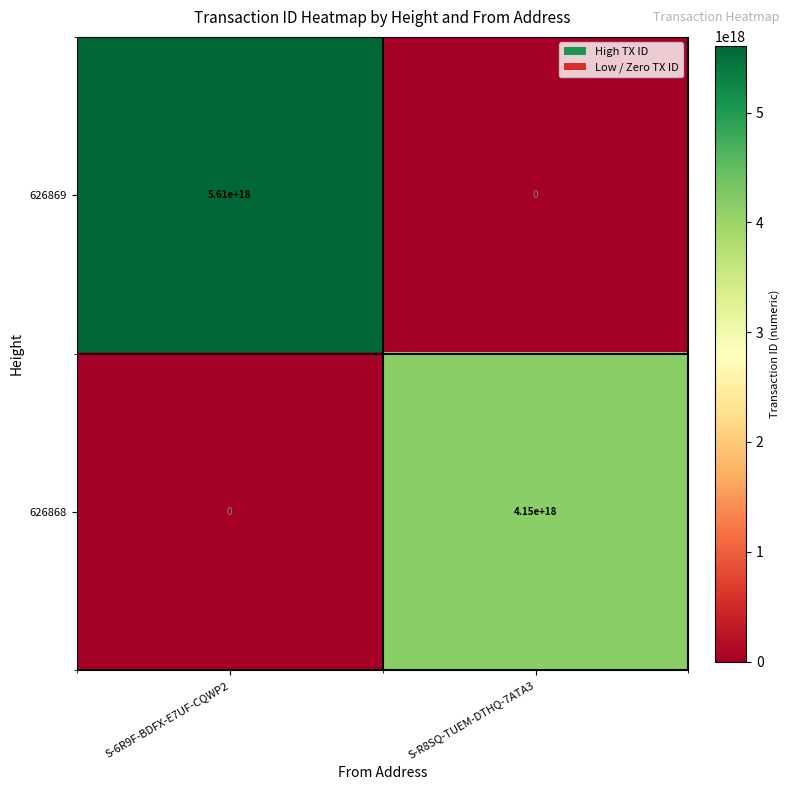

Is the value of 626869 at S-6R9F-BDFX-E7UF-CQWP2 greater than the value of 626868 at S-6R9F-BDFX-E7UF-CQWP2?

Yes